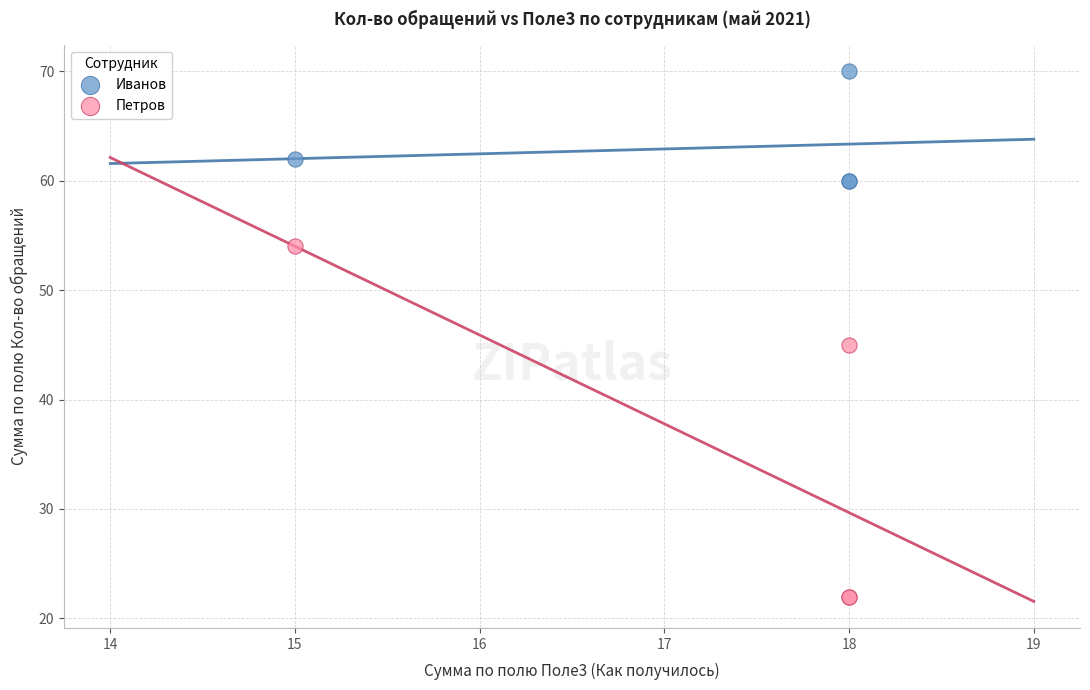

Across all series, what Y value is closest to 46?

45